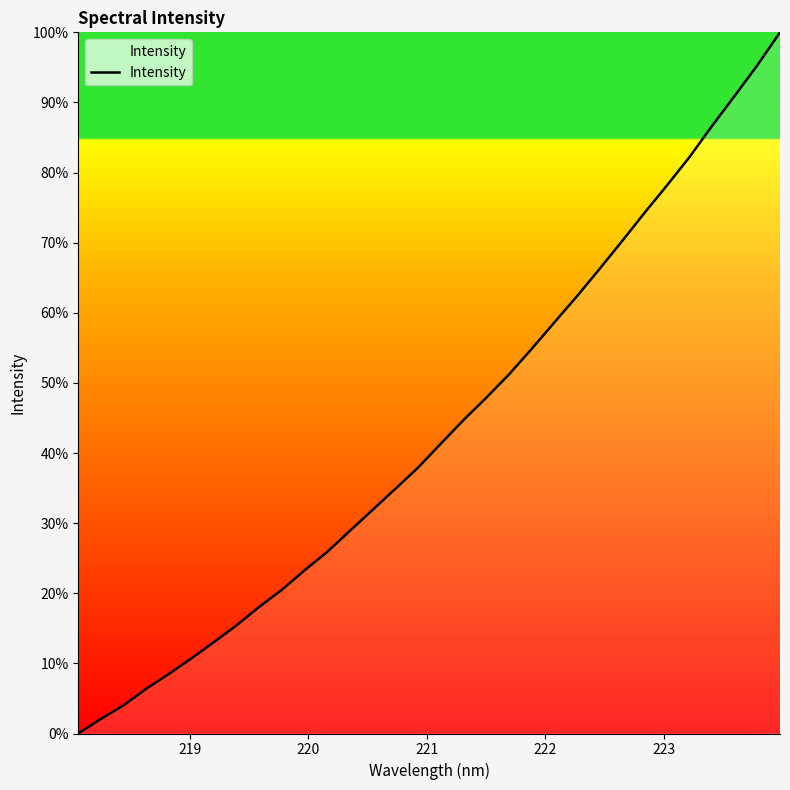

What is the greatest value displayed?

100.0